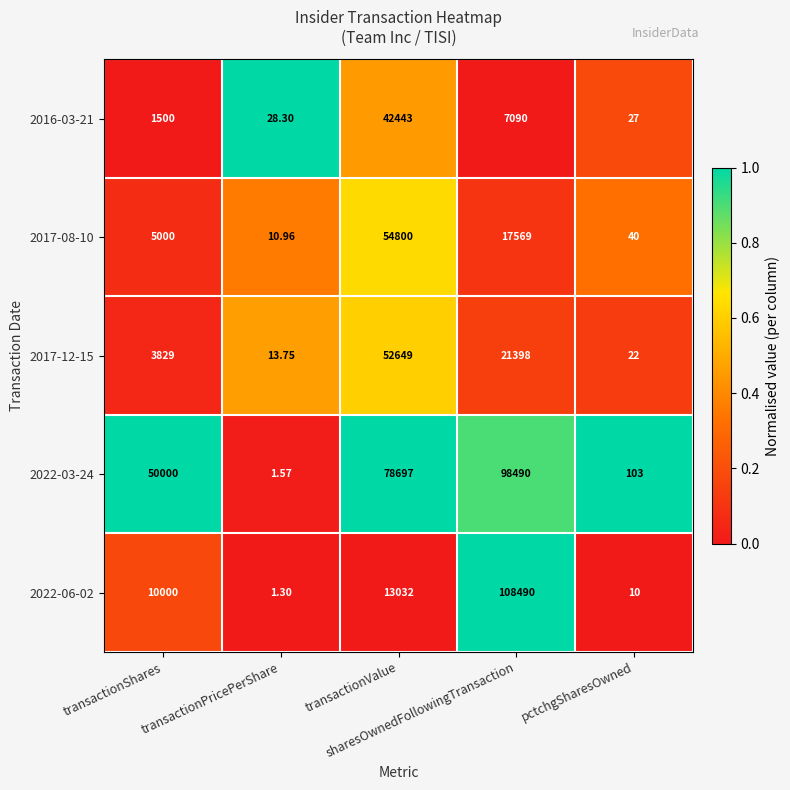

At transactionPricePerShare, list the series in order from largest to smallest.

2016-03-21, 2017-12-15, 2017-08-10, 2022-03-24, 2022-06-02